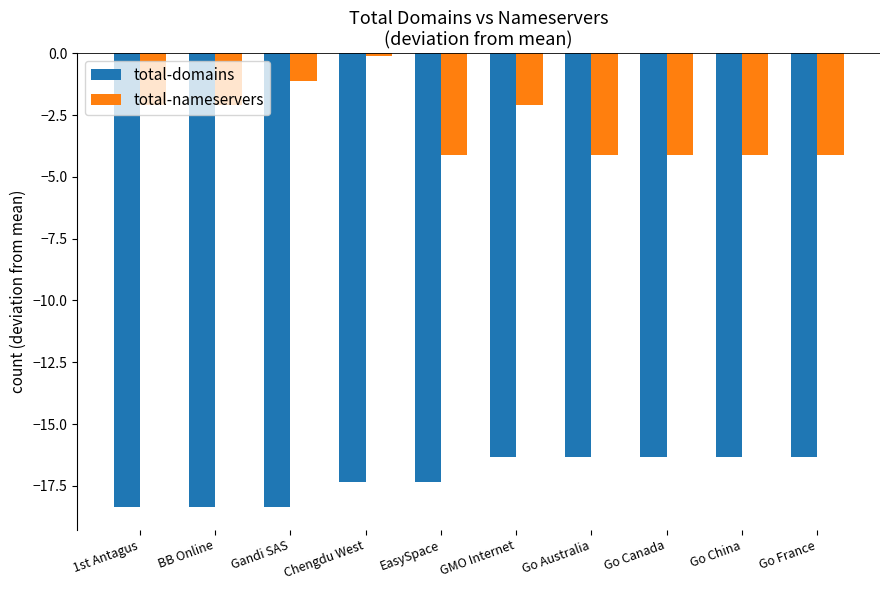

How many bars are there in each group?

2